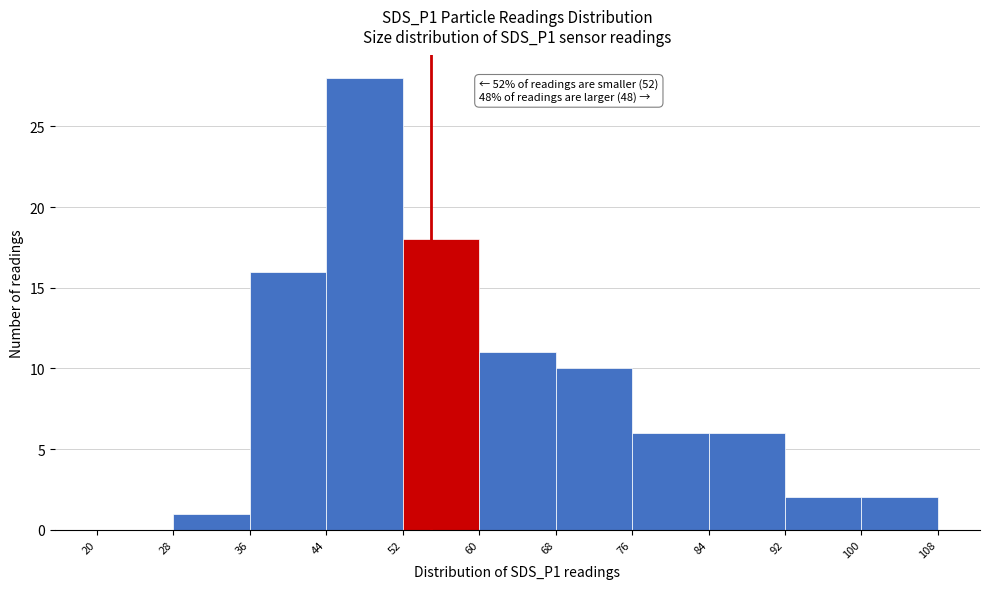

Over which range of the x-axis is the bar tallest?

44 to 52